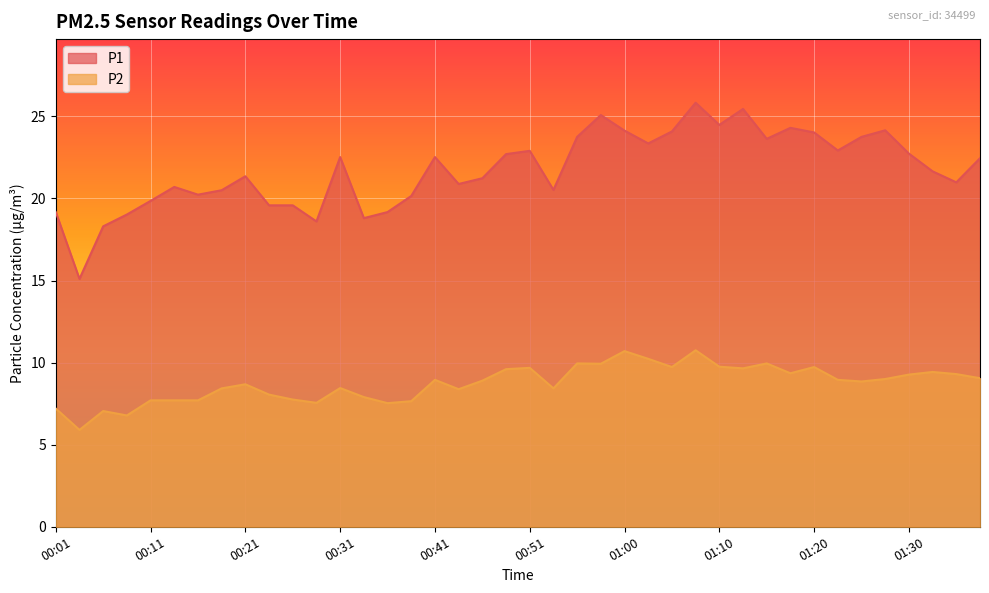

Which category has the lowest value in the P2 series?

00:04